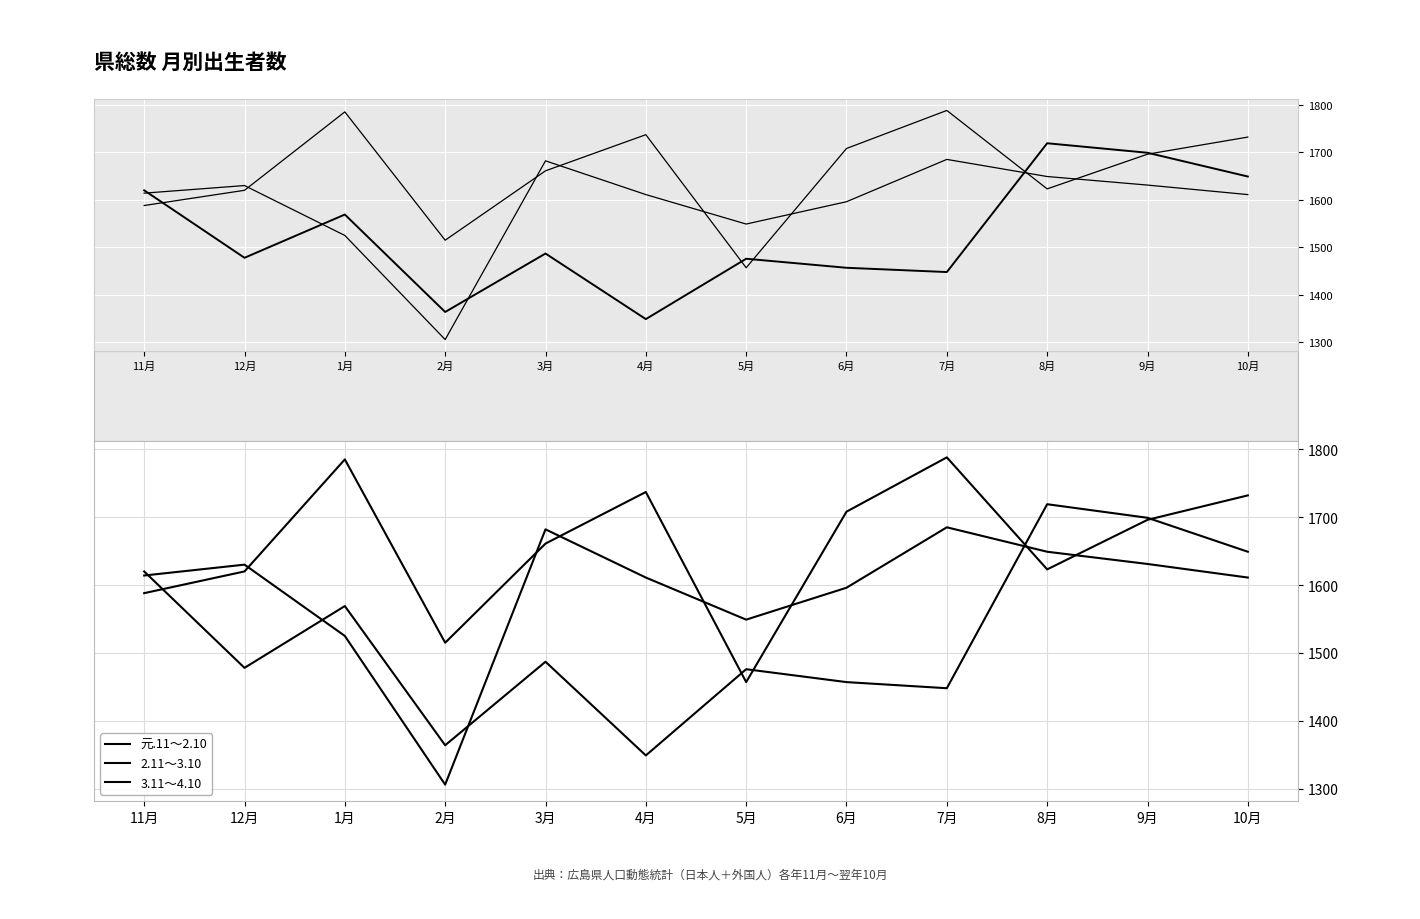

How many lines are shown in the chart?

3